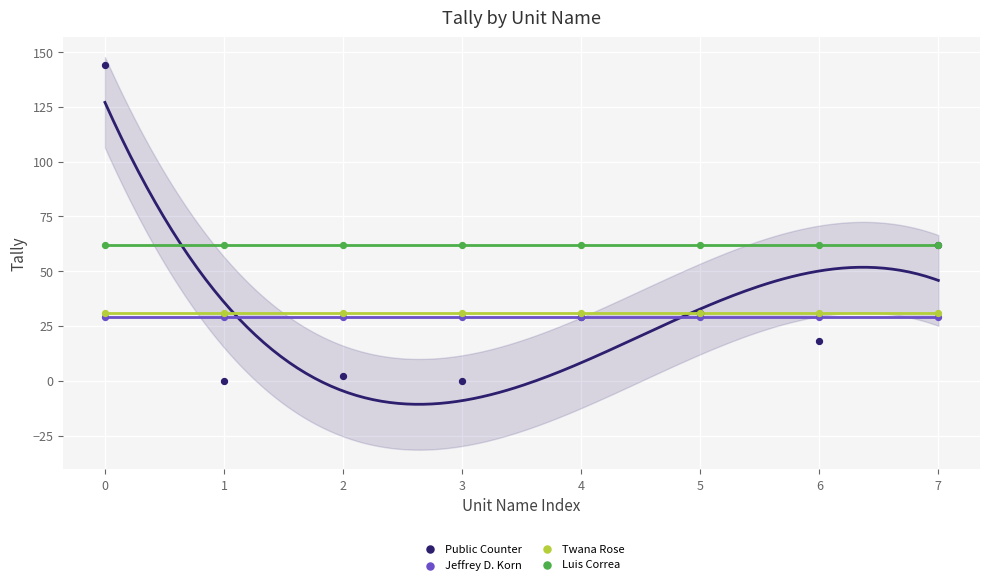

Which series contains the highest Y value?

Public Counter